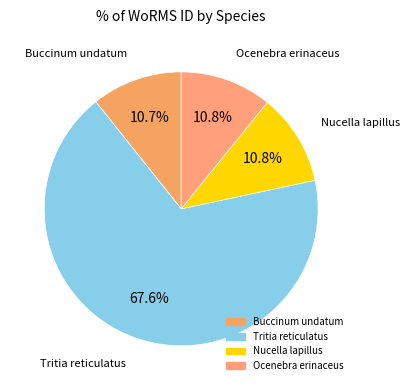

How many segments does this pie chart have?

4